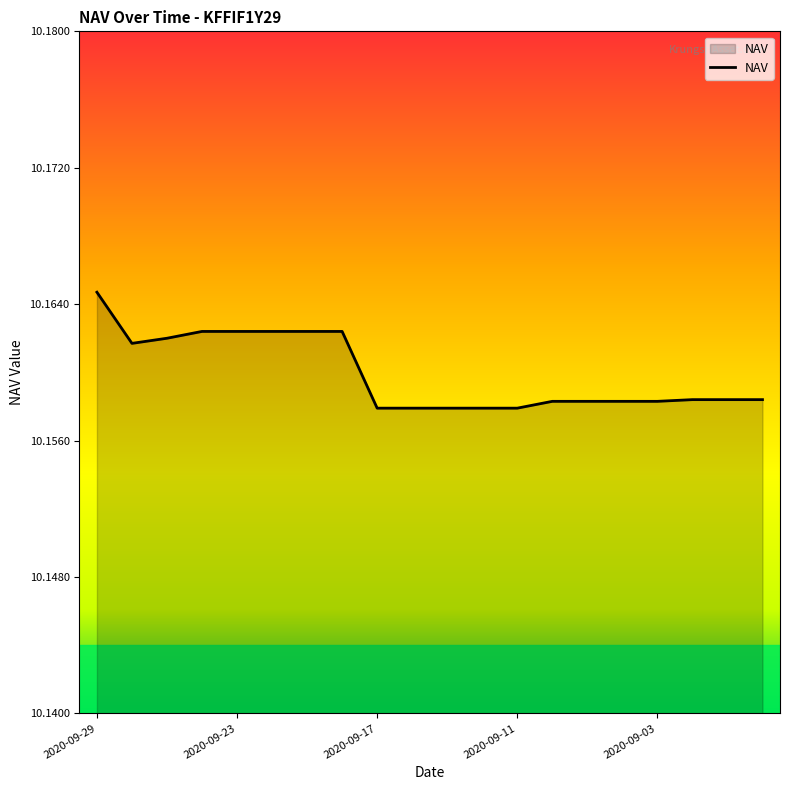

What is the minimum value shown in the chart?

10.2